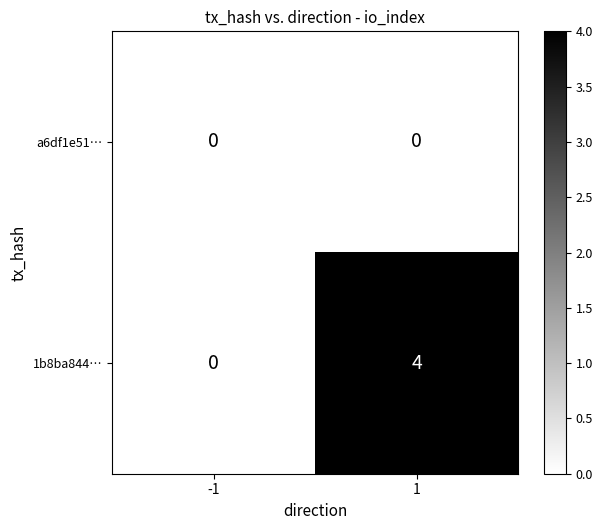

Reading left to right, list all the values displayed in this chart.

a6df1e51…: 0	0
1b8ba844…: 0	4